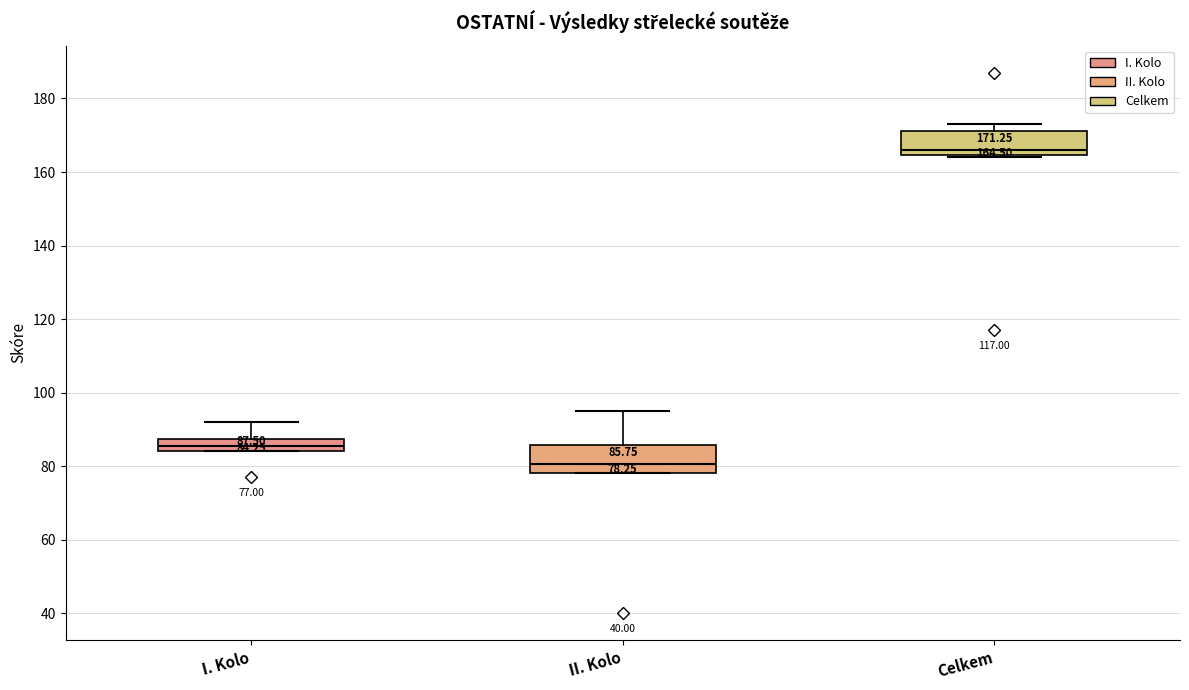

Which box has the lowest median line?

II. Kolo